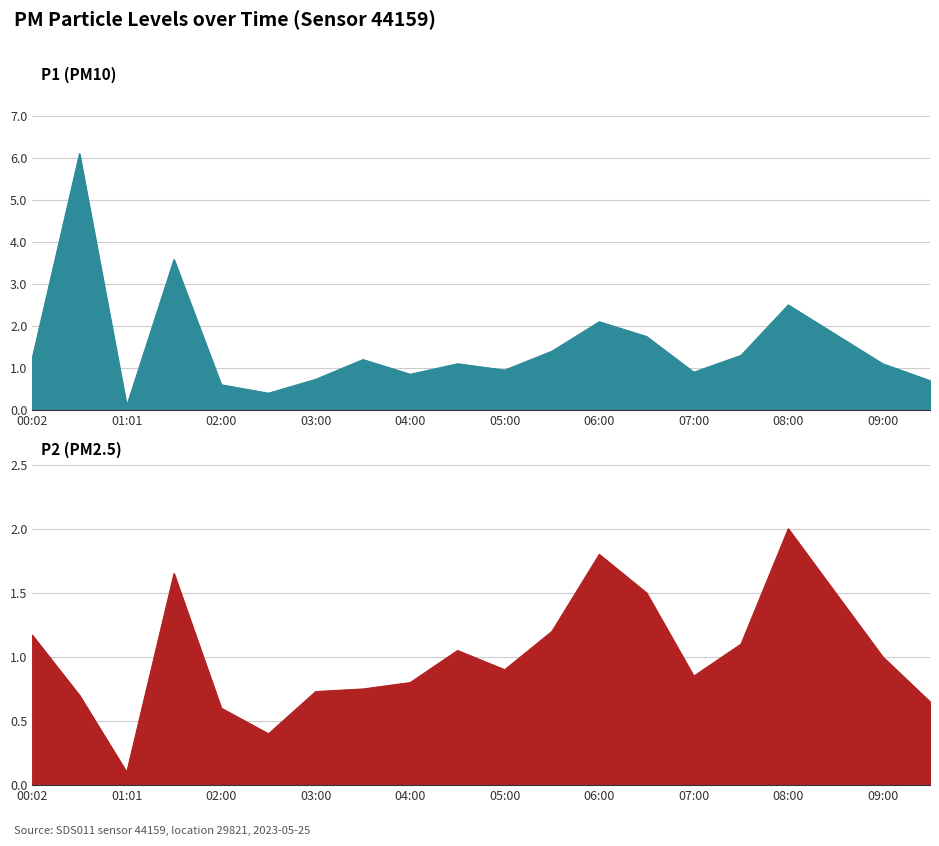

Rank the series by their average value, from highest to lowest.

P1, P2